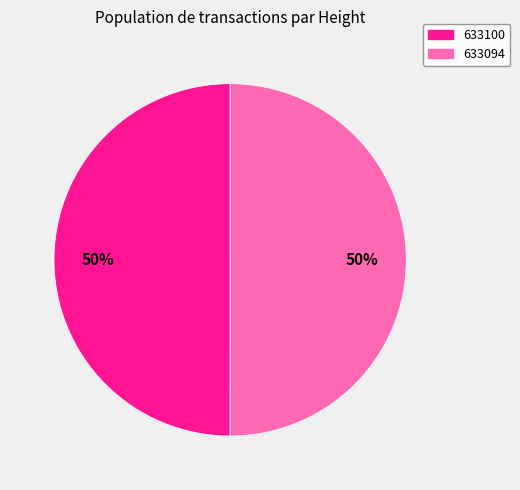

To the nearest percent, what is the average slice percentage?

50%